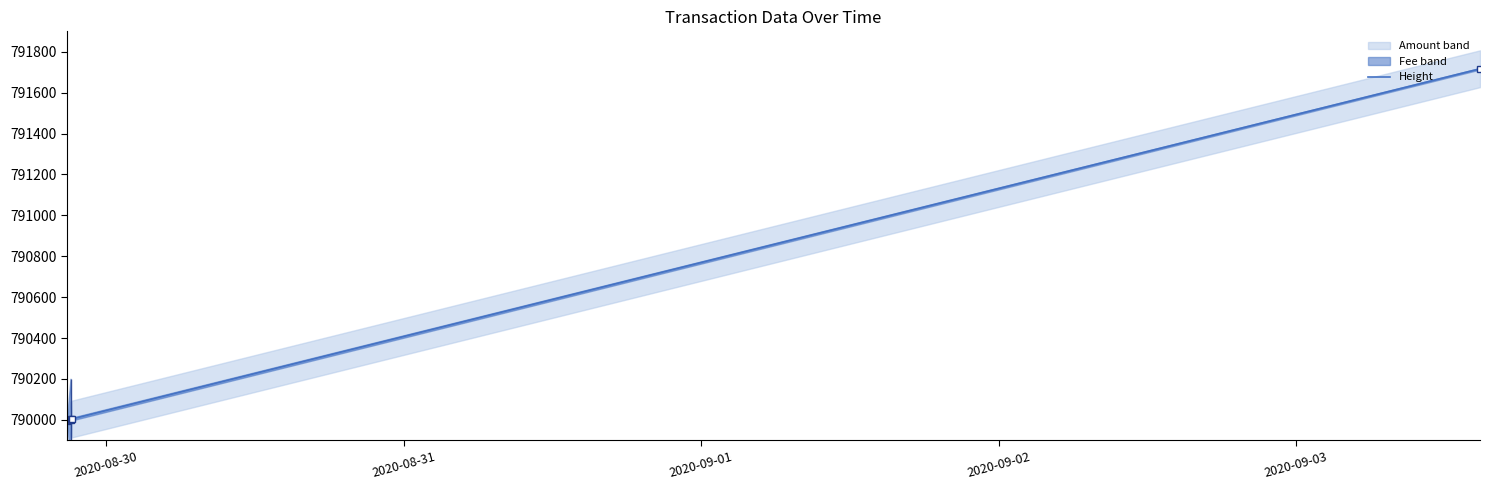

What is the minimum value for Height?

789996